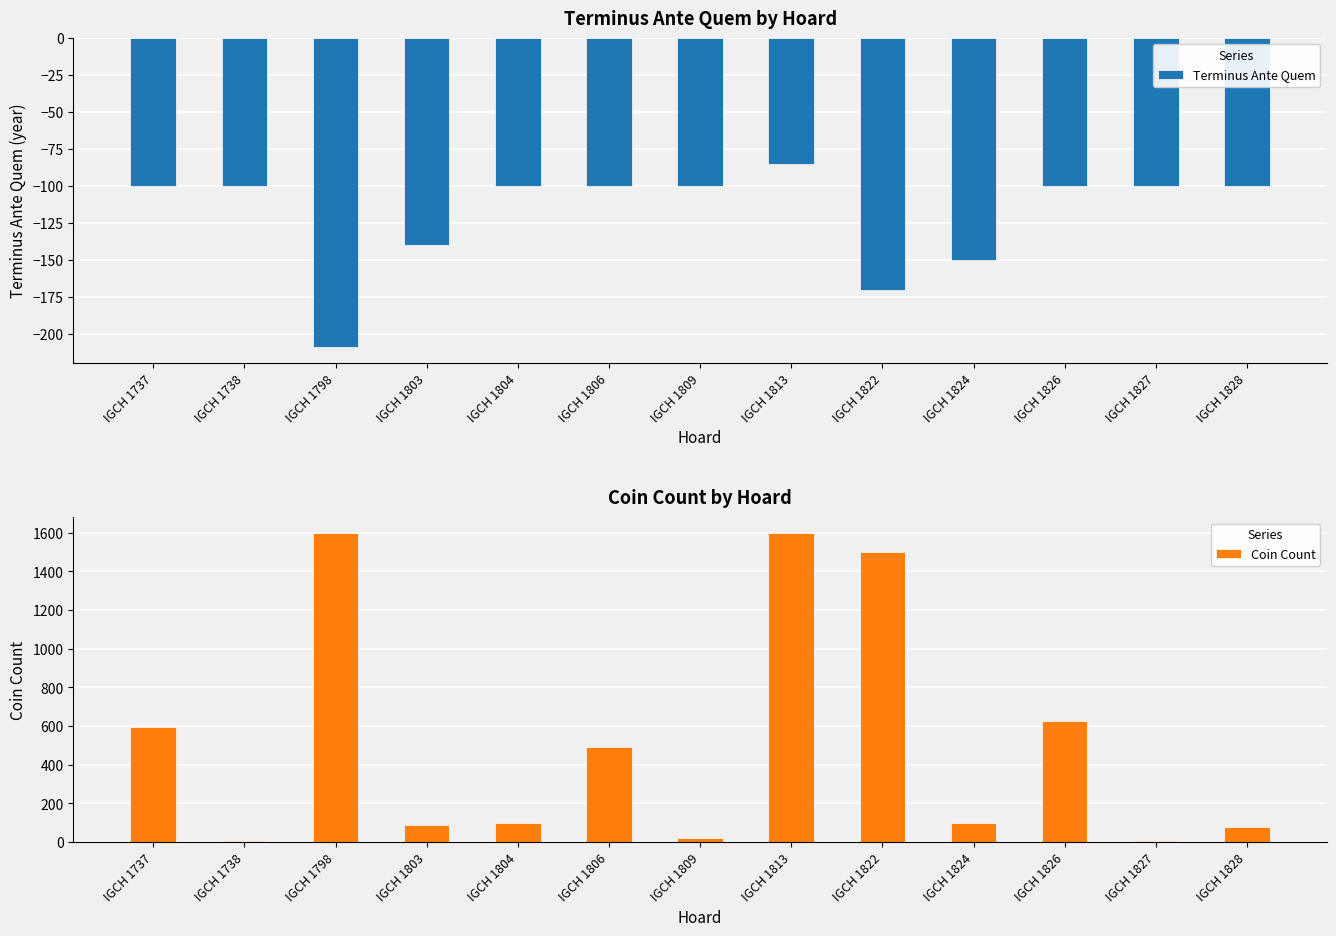

How many bars are there in total?

26